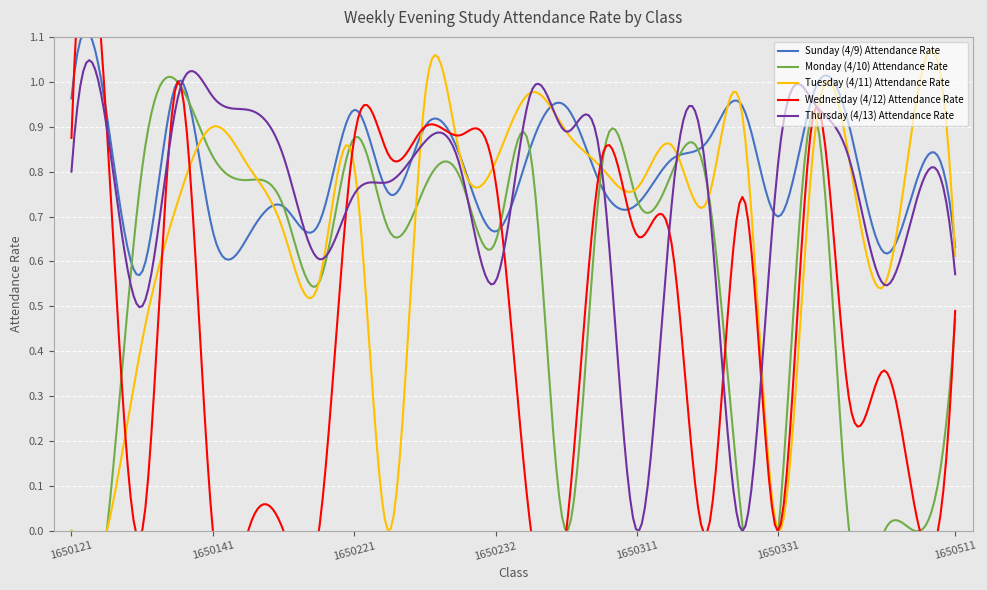

Which has a higher value, 1650141 or 1650511?

1650141